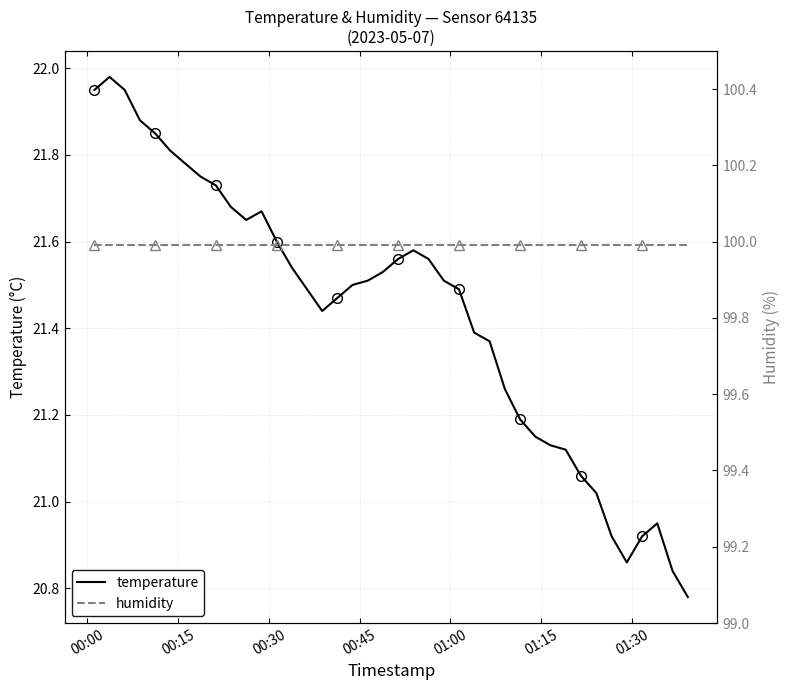

Rank the series at 00:45 from lowest to highest value.

temperature, humidity